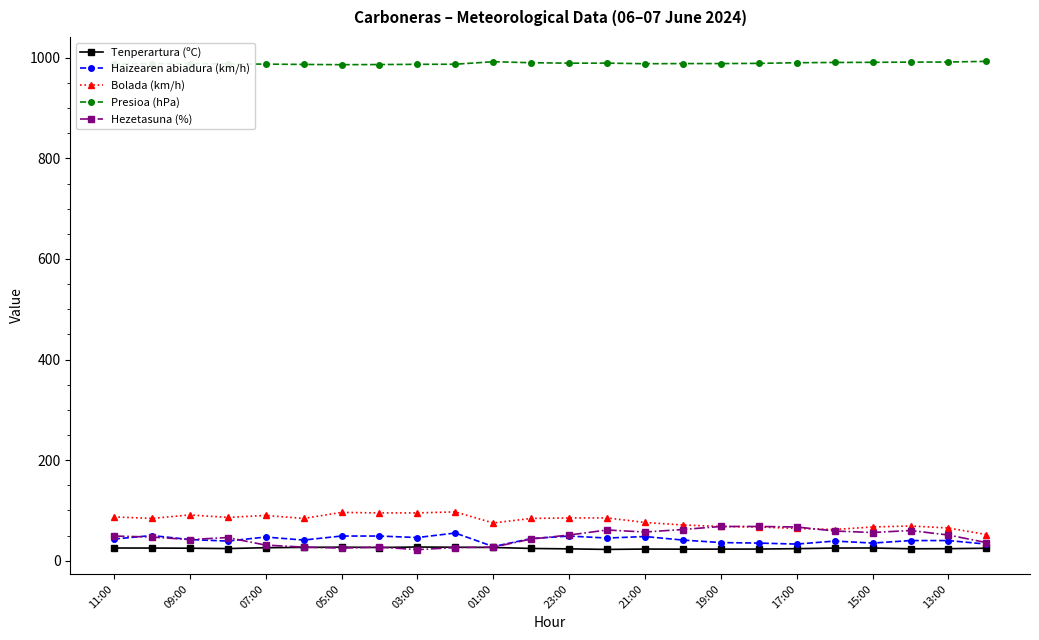

What is the value of the Presioa (hPa) point at the 7th from the left?

986.3